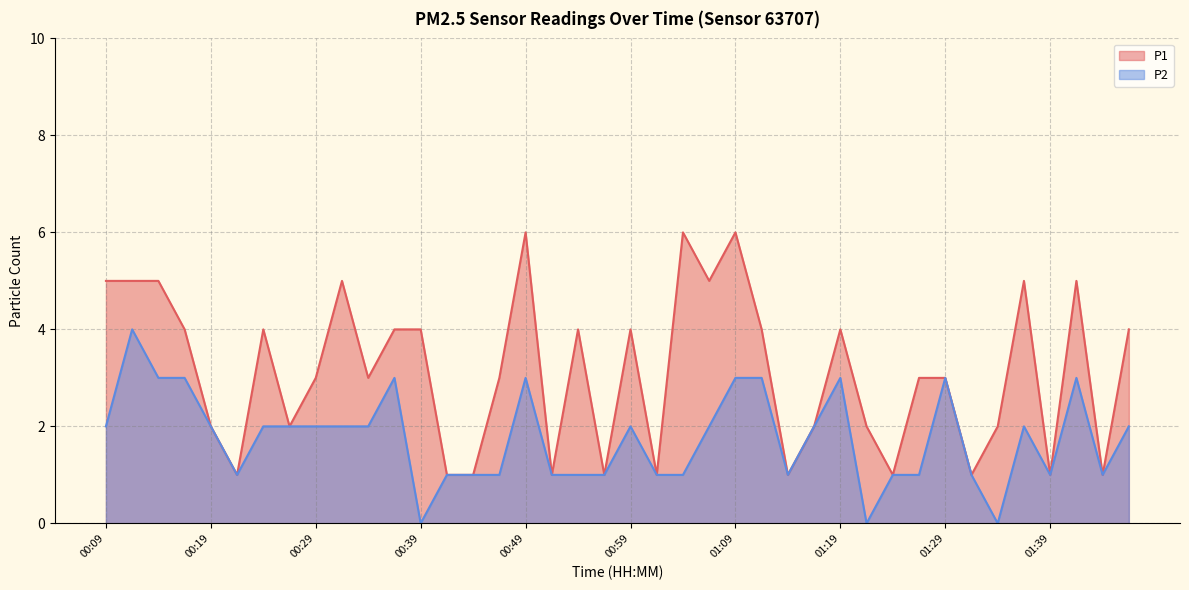

In P2, how many points are higher than both neighbors (excluding endpoints)?

8